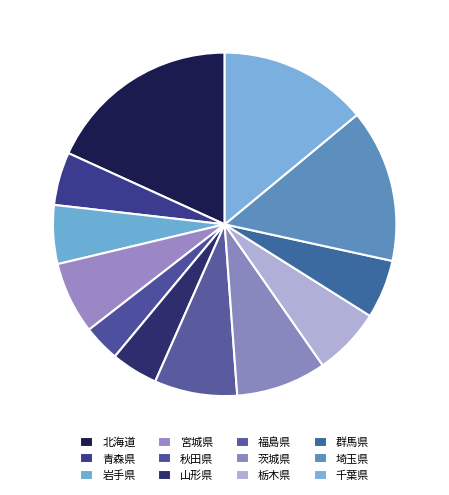

How many segments does this pie chart have?

12